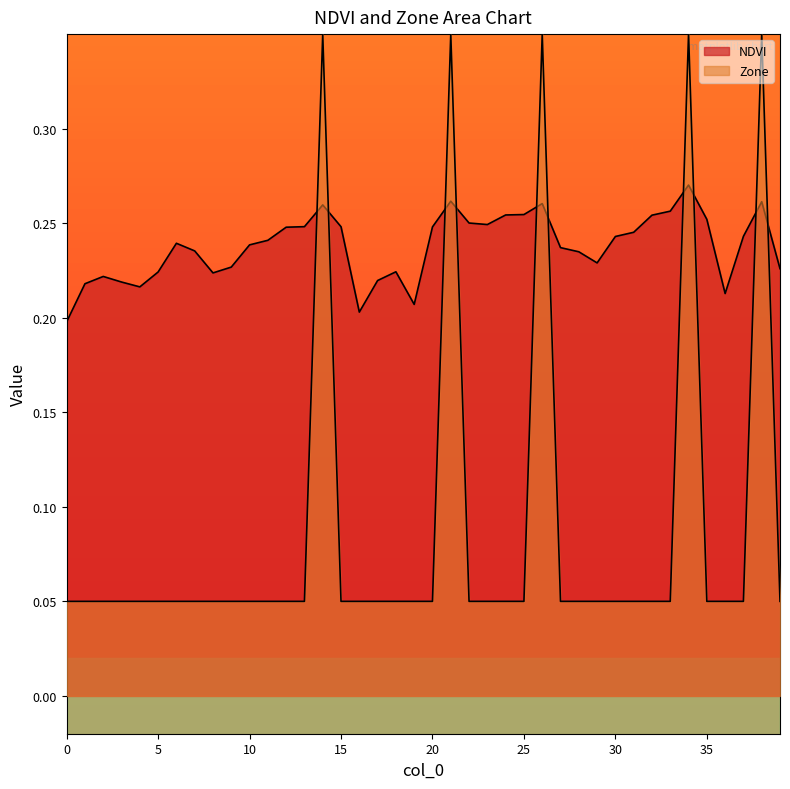

List the series in order of their overall mean, highest first.

NDVI, Zone